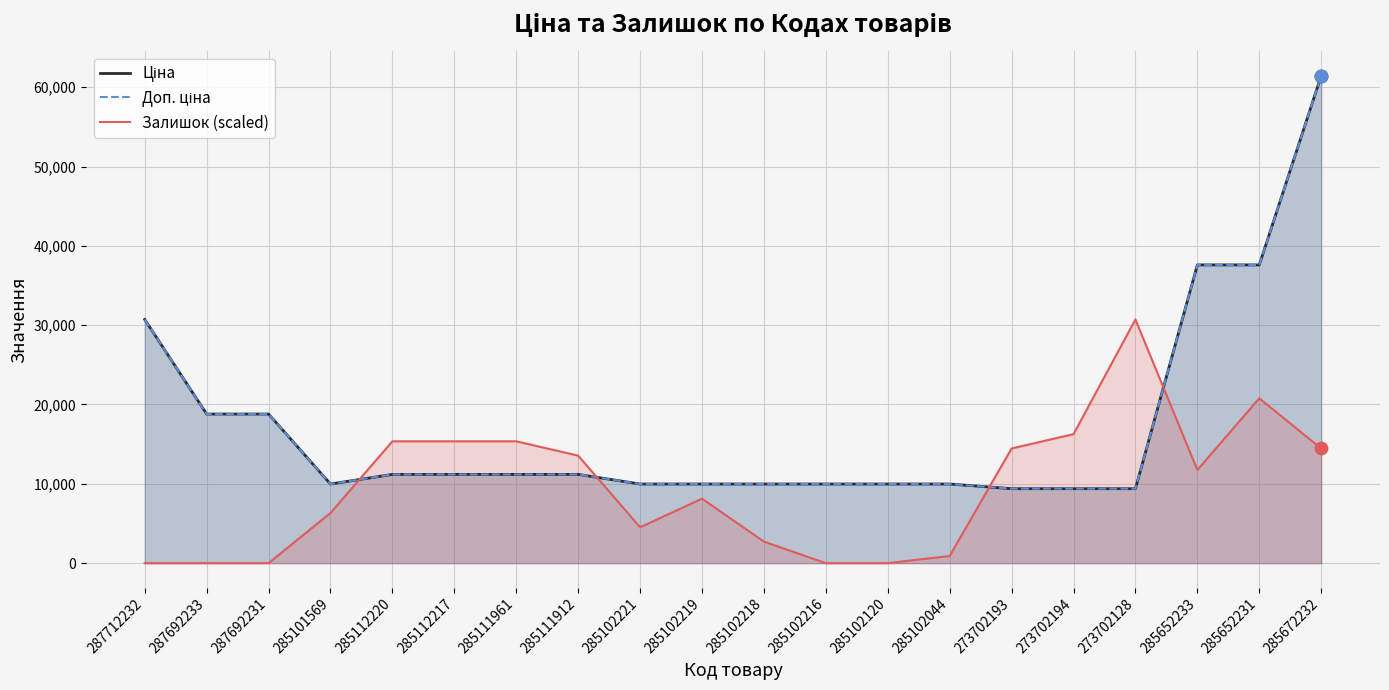

What are all the series names shown in the legend?

Ціна, Доп. ціна, Залишок (scaled)